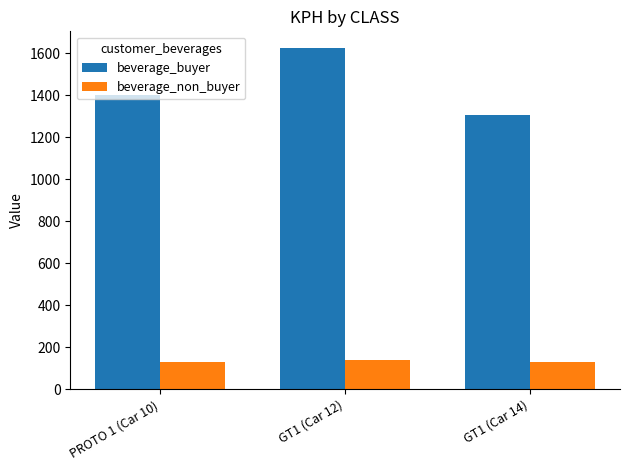

At which category is the sum across all series the highest?

GT1 (Car 12)